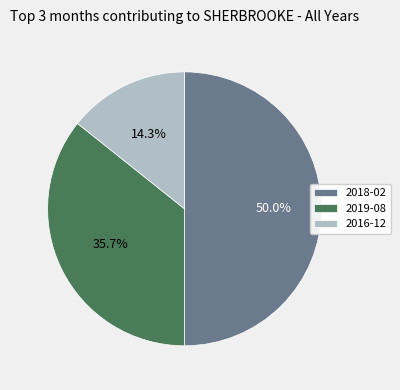

What is the ratio of the value at 2018-02 to the value at 2016-12?

3.5